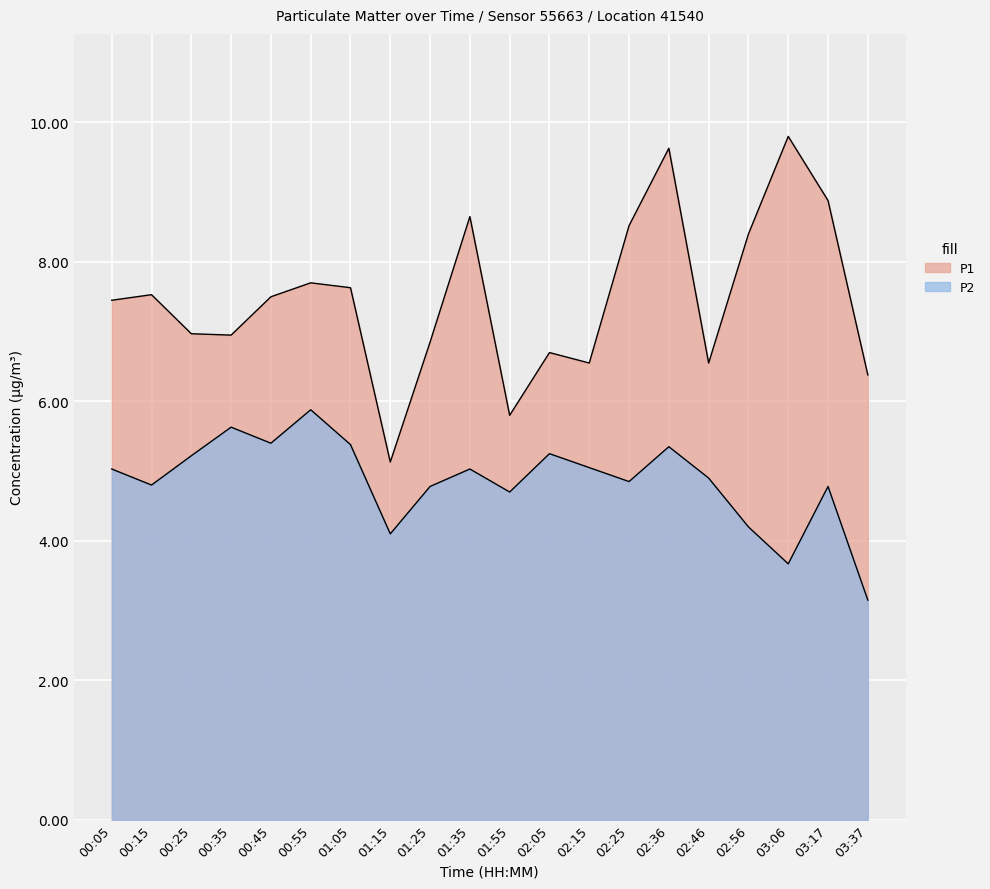

The value of P1 at 03:37 is 11.2. True or false?

False